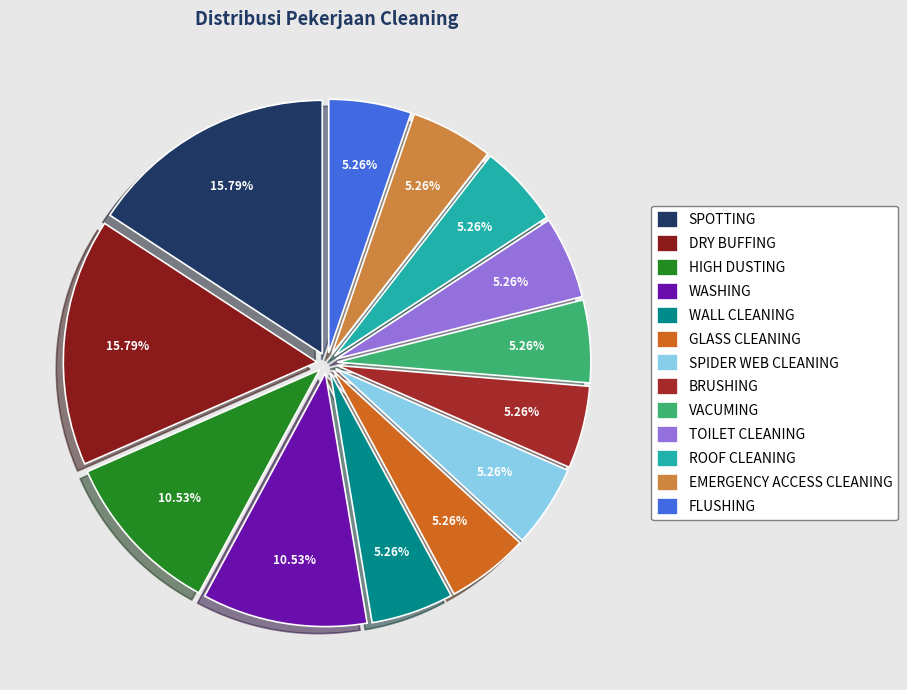

Is there any slice that represents more than half of the pie?

No